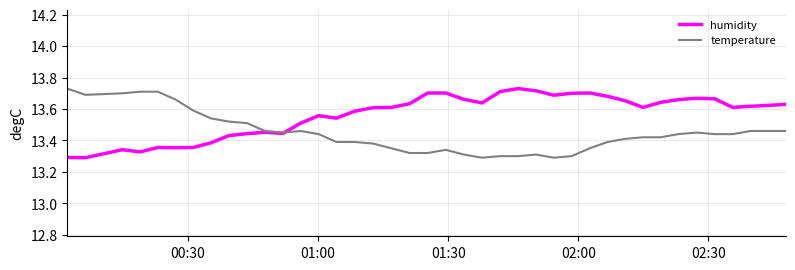

Which series has the largest total across all categories?

humidity